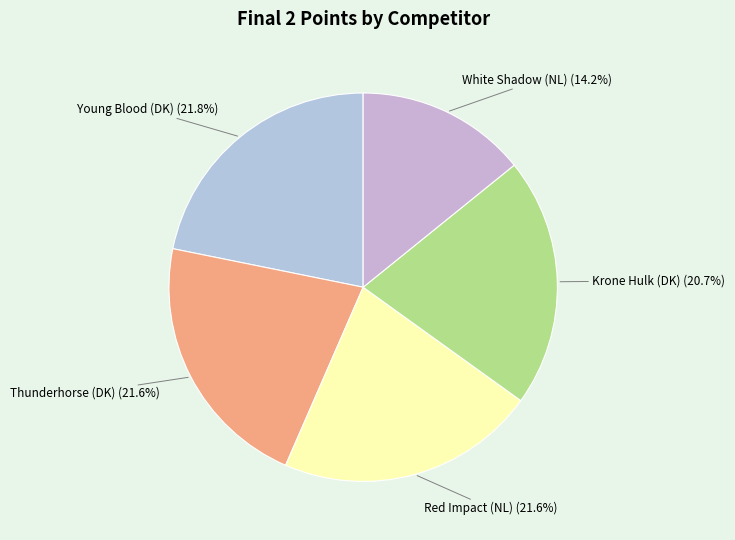

To the nearest percent, what is the difference between the largest and smallest slice percentages?

8%